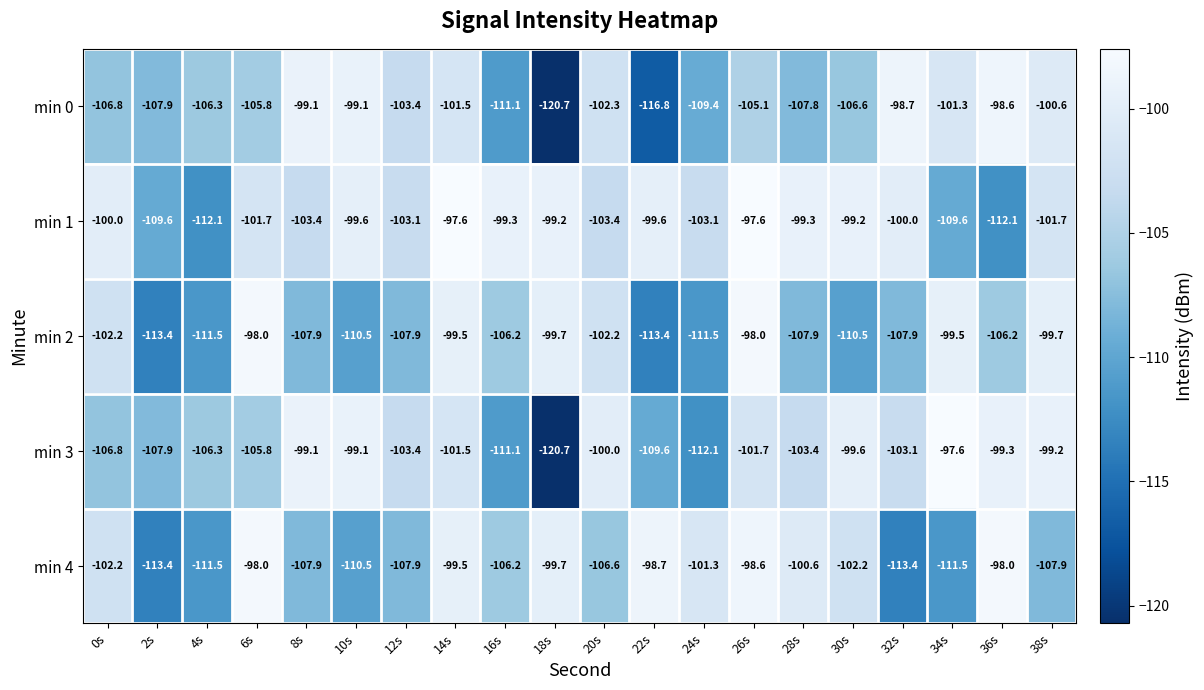

Which label corresponds to the smallest value in the chart?

18s